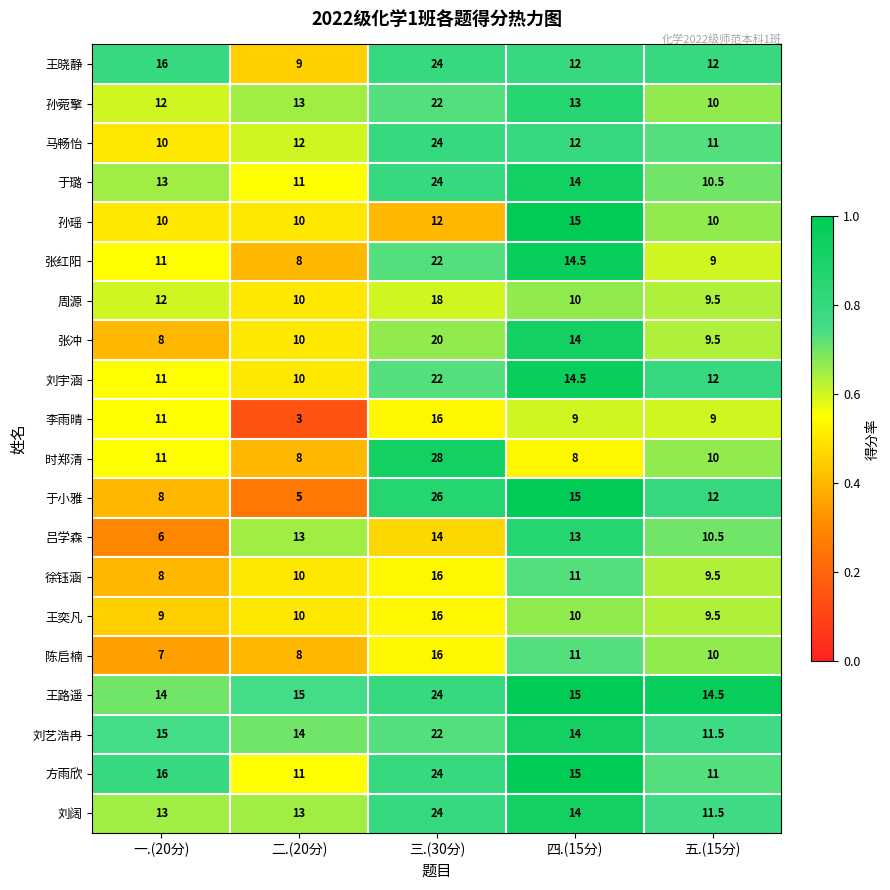

Which series has the widest spread of values?

于小雅